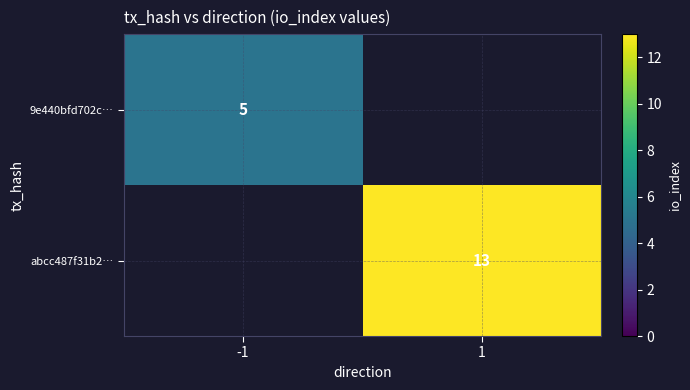

The value of 9e440bfd702c… at -1 is 5. True or false?

True